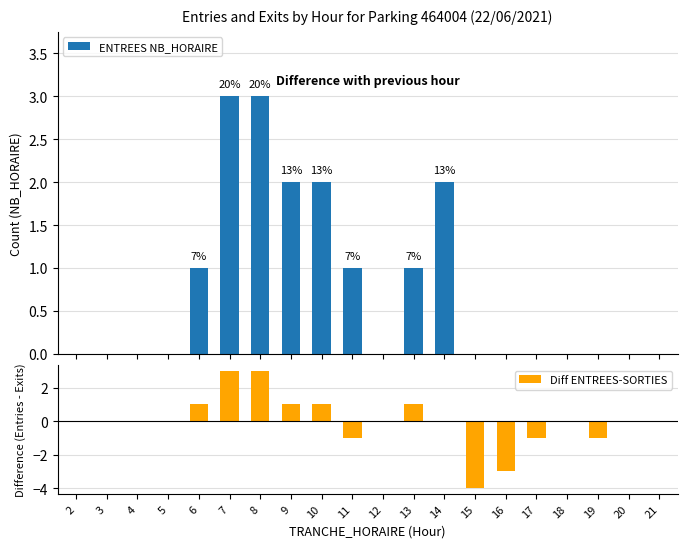

List the labels in order of ENTREES NB_HORAIRE value, largest first.

7, 8, 9, 10, 14, 6, 11, 13, 2, 3, 4, 5, 12, 15, 16, 17, 18, 19, 20, 21